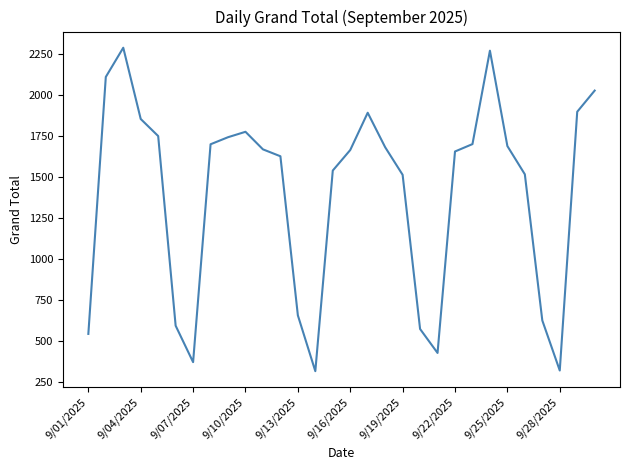

How many values are below 1668?

15